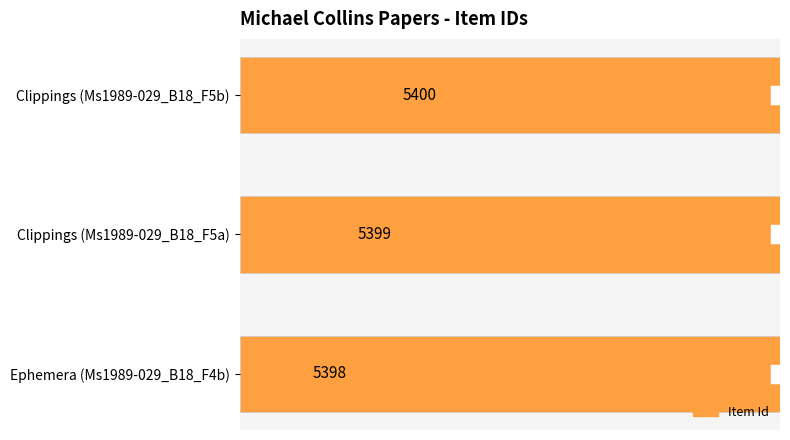

The value at Clippings (Ms1989-029_B18_F5b) is 8066. True or false?

False